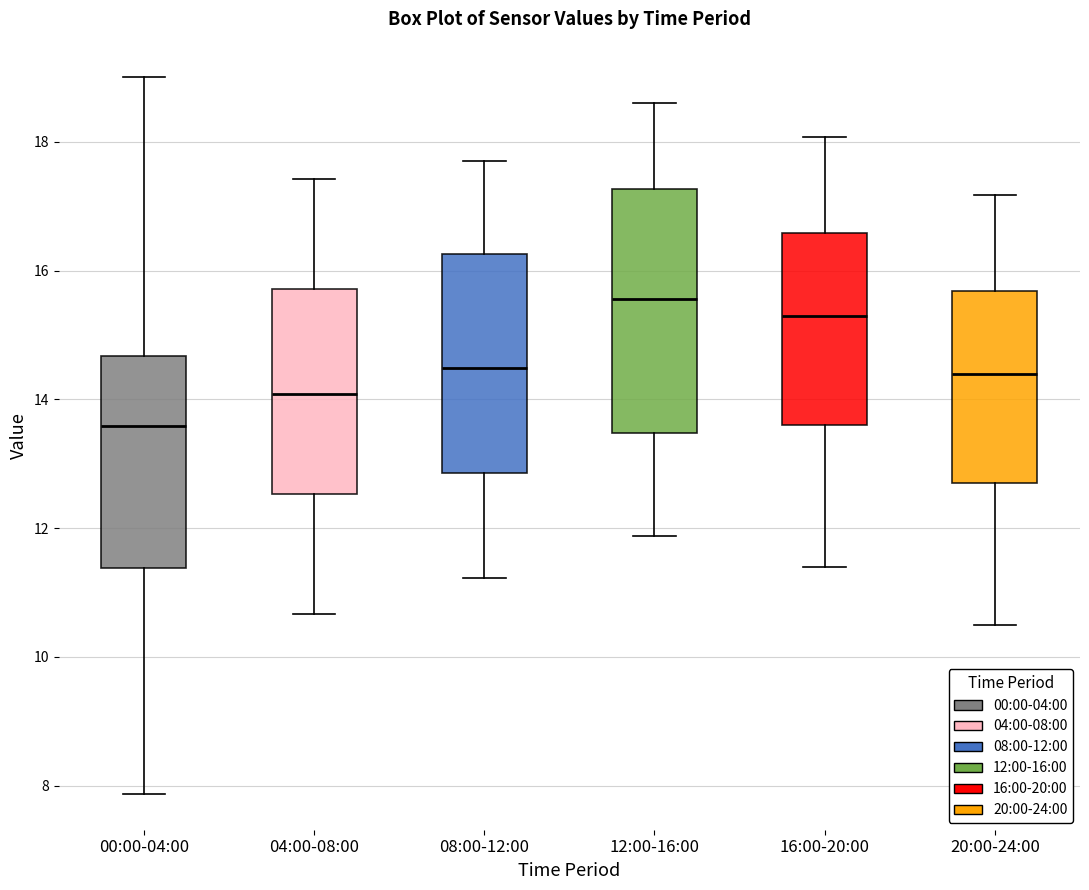

Which box is the tallest, from its lower edge to its upper edge?

12:00-16:00